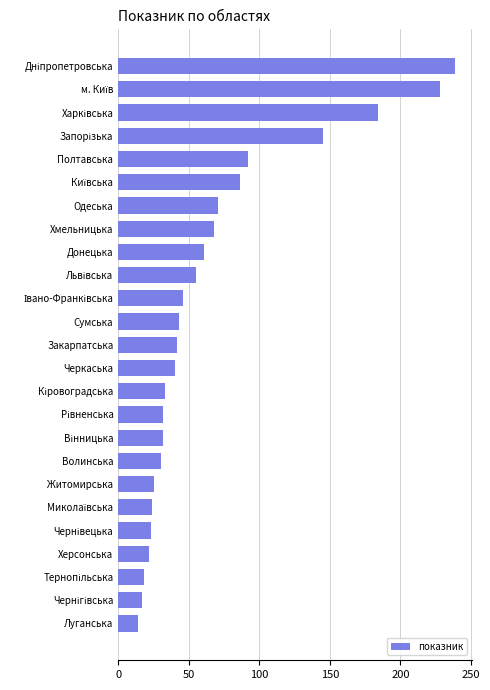

What is the difference between the maximum and minimum values?

225